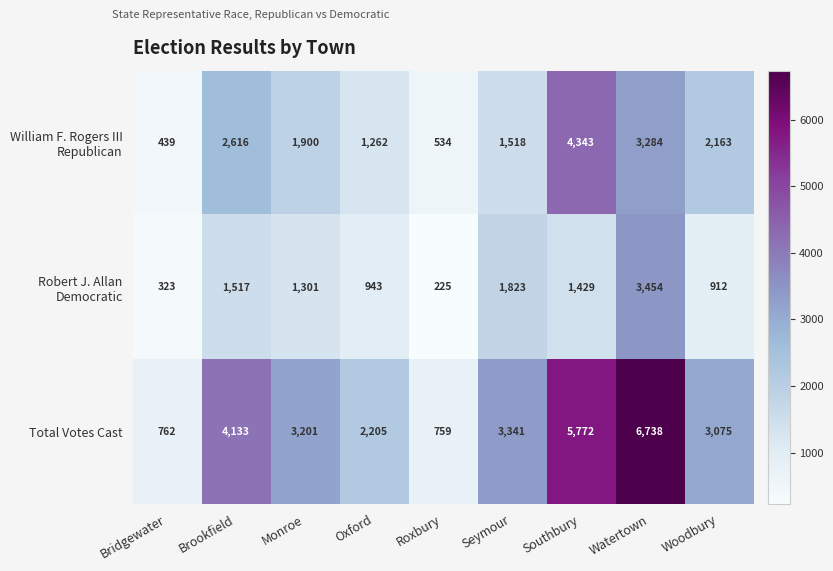

What is the total value across all series at Brookfield?

8266